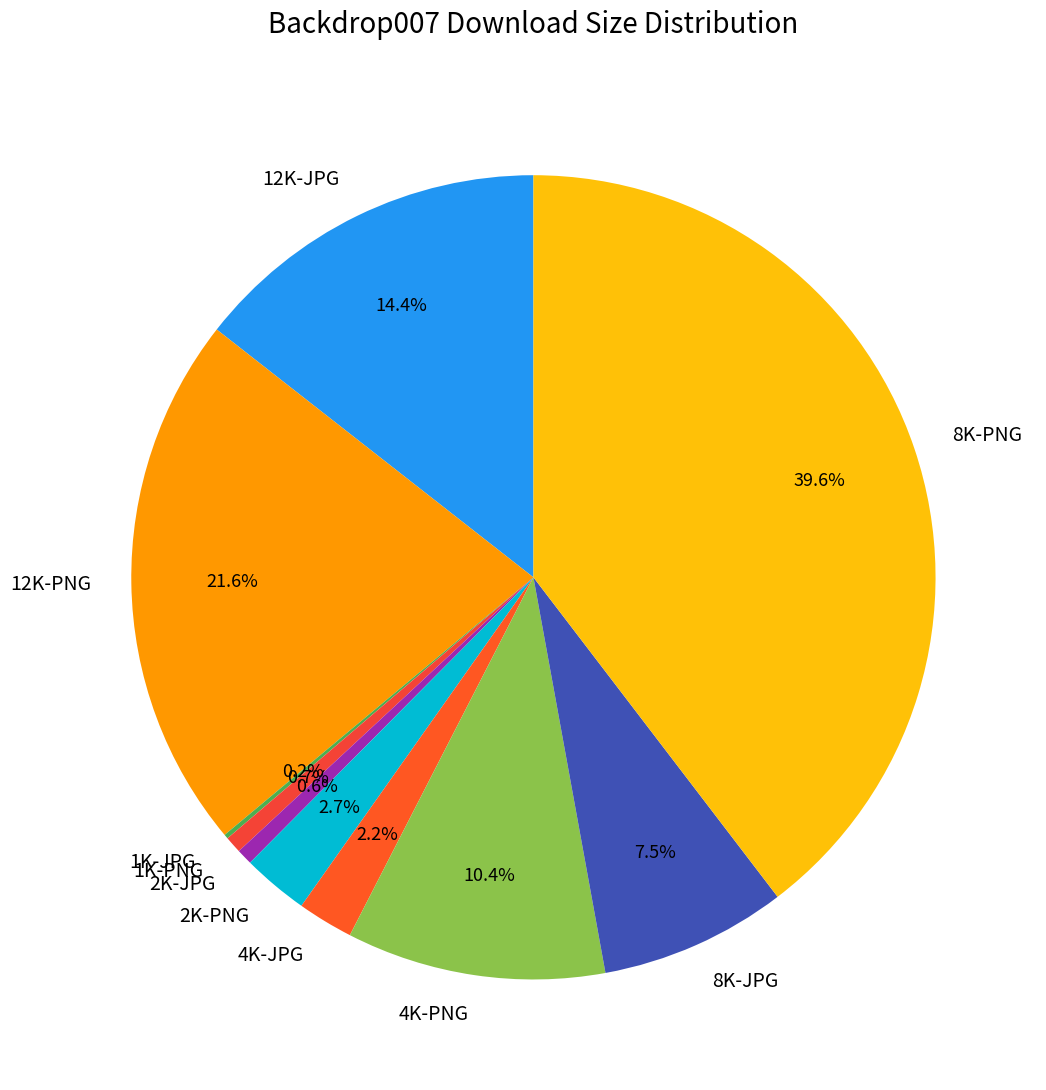

How much of the chart is everything except 4K-PNG?

89.6%